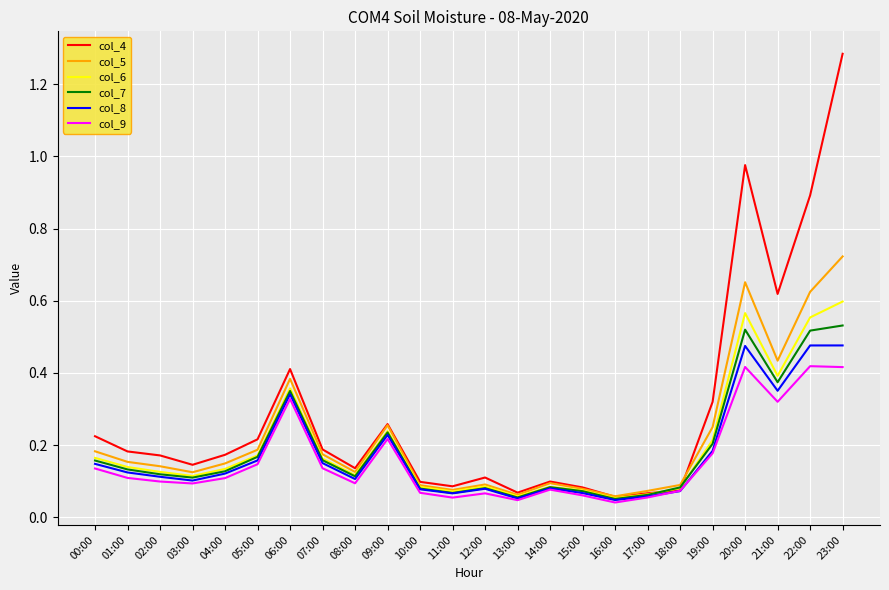

Which series changed the most between 02:00 and 23:00?

col_4